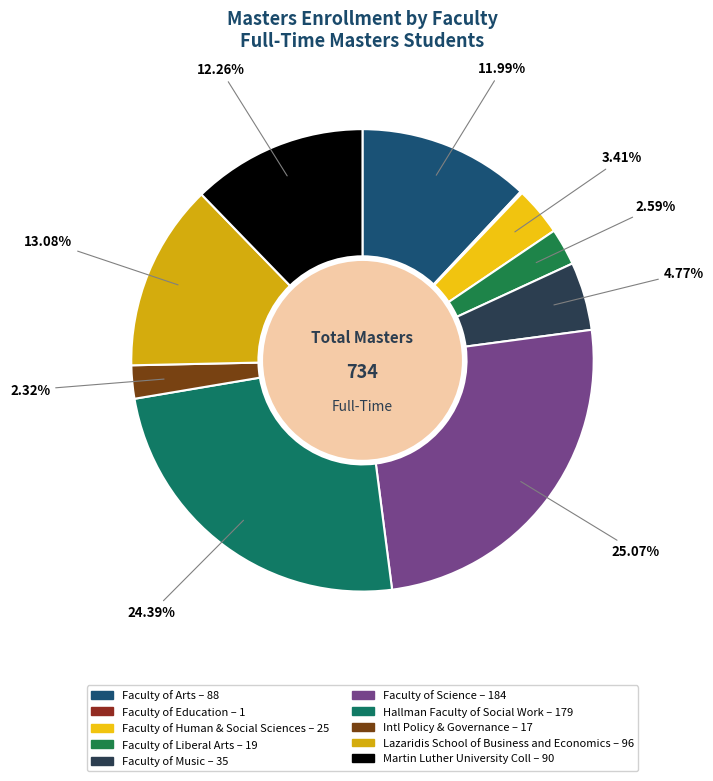

Count the number of slices in the pie.

10